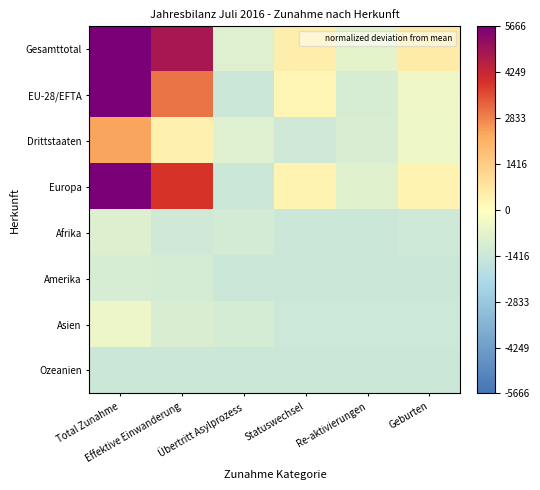

Which has a higher value, Total Zunahme or Übertritt Asylprozess?

Total Zunahme